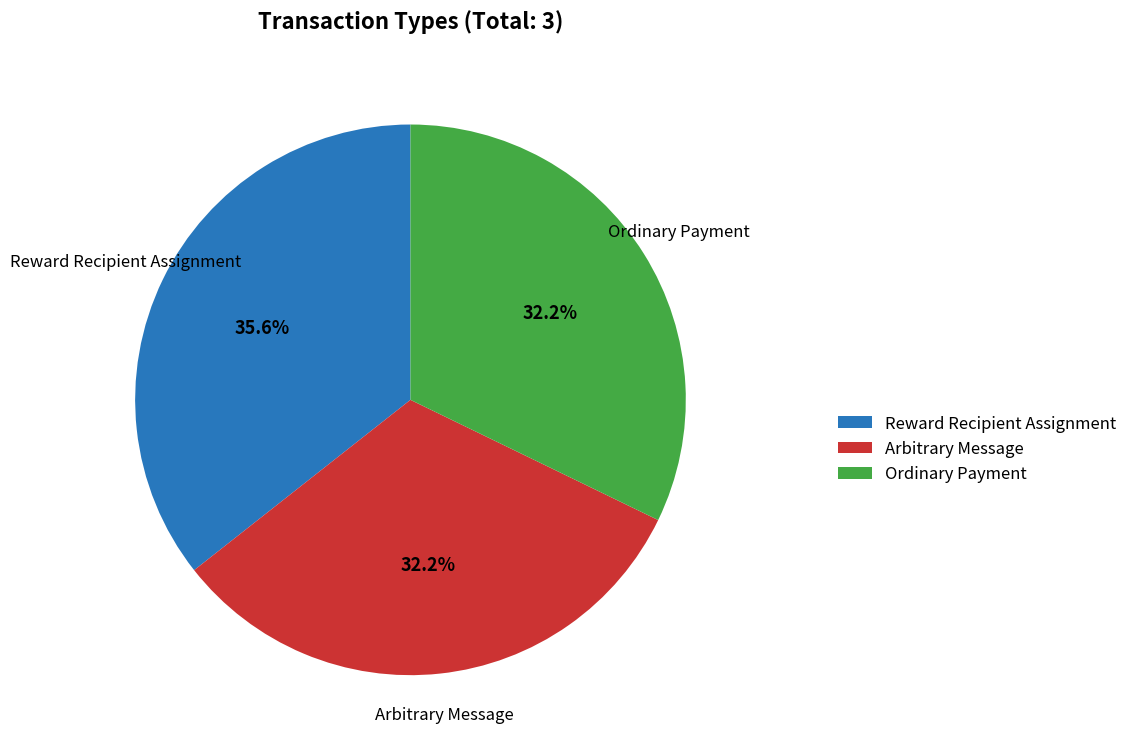

The Reward Recipient Assignment slice represents 36% of the pie. True or false?

True